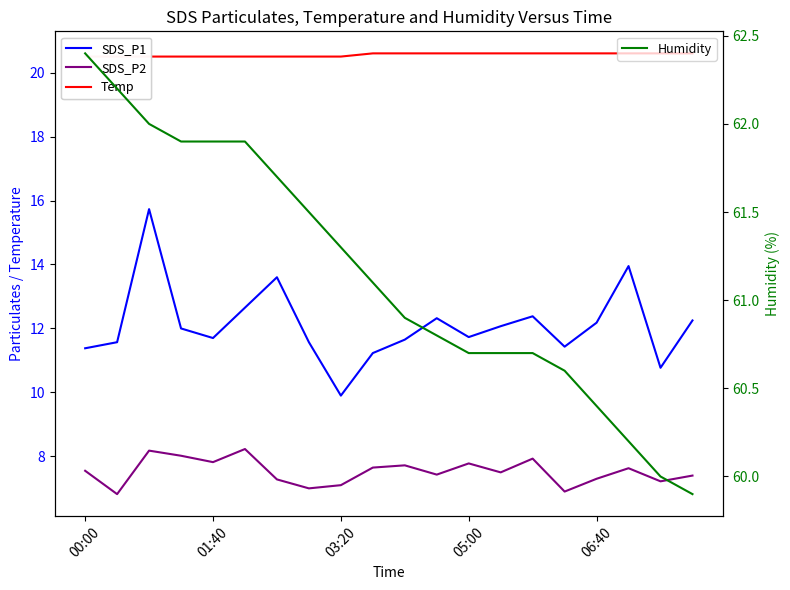

What is the lowest value of the Humidity series?

59.9